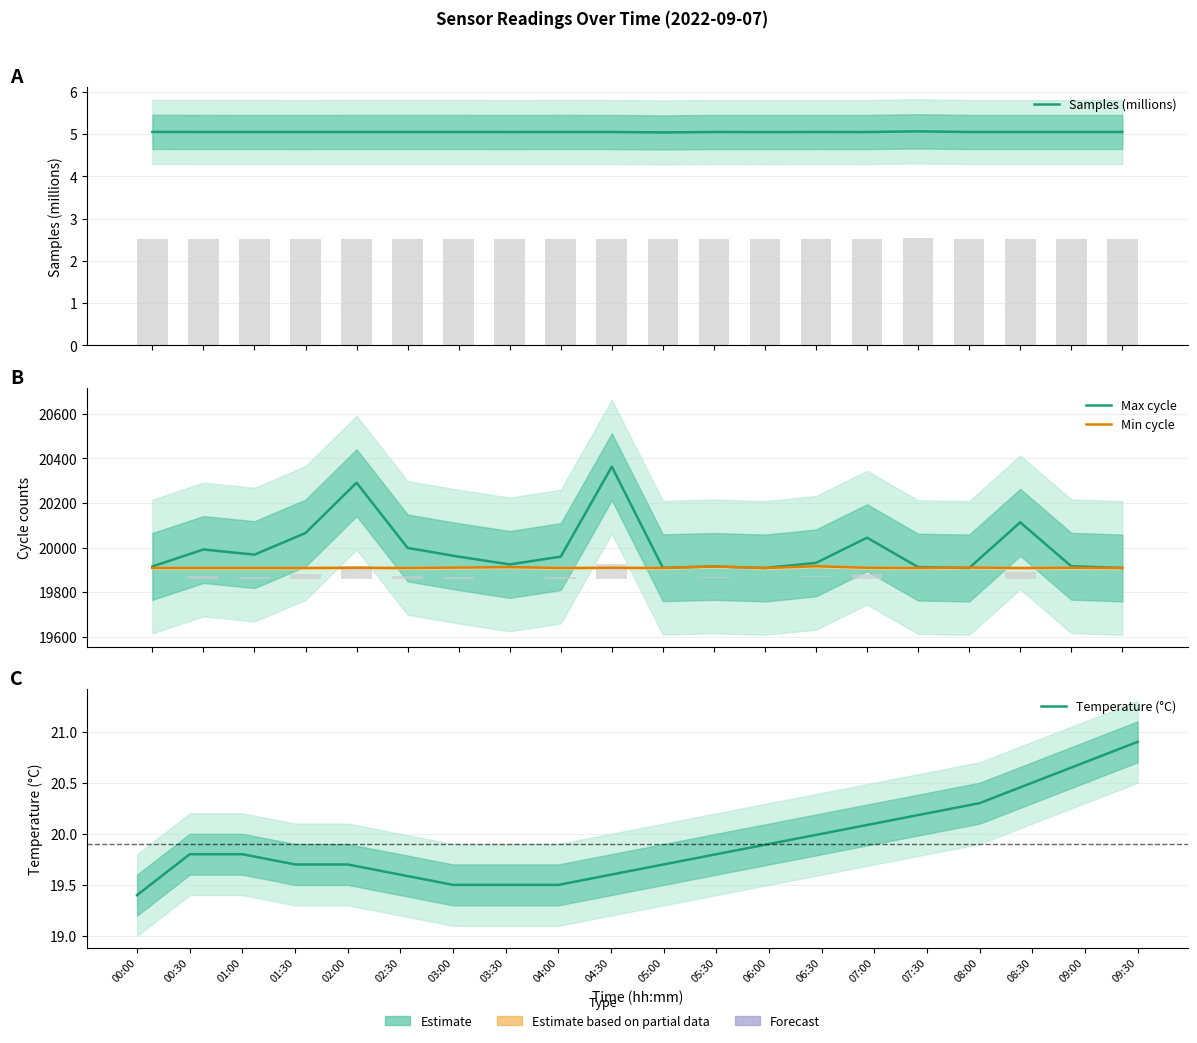

Which series has the widest spread of values?

Max cycle